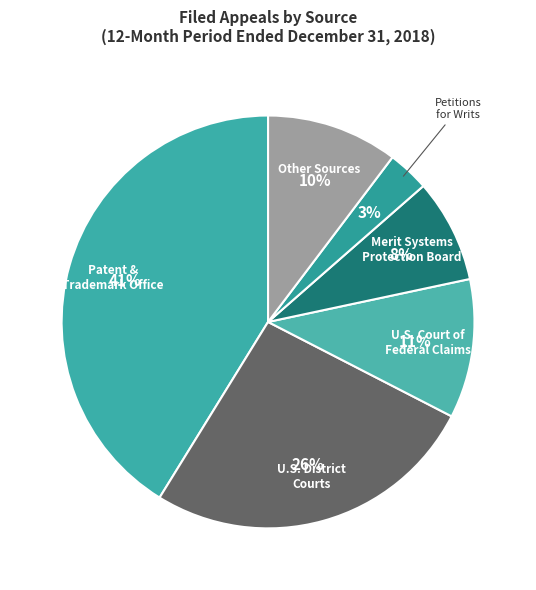

What percentage is the Merit Systems Protection Board slice, to the nearest percent?

8%